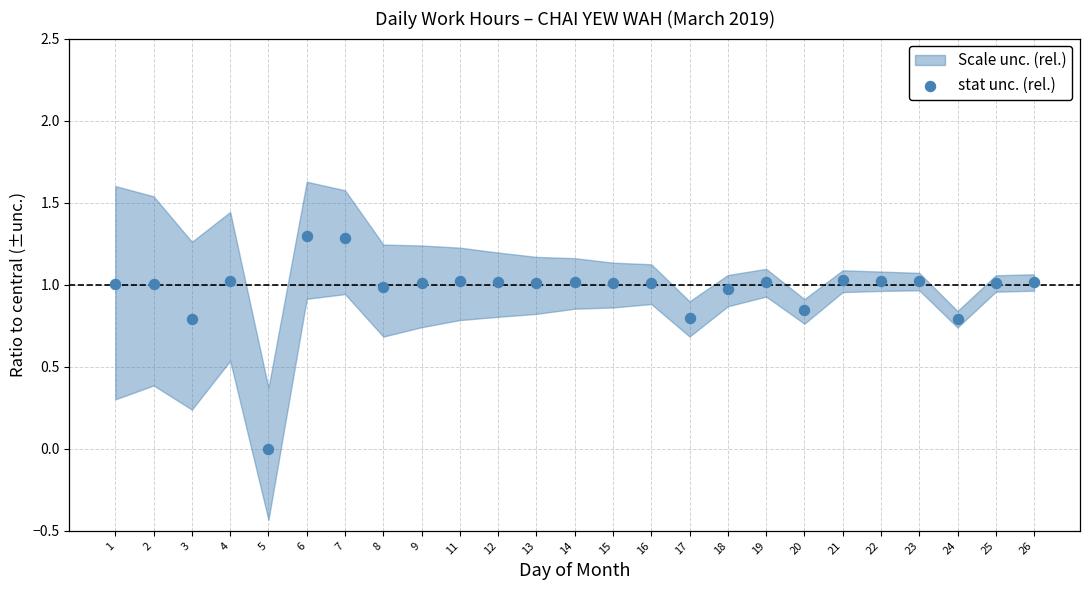

What is the range of Y values (max minus min)?

1.3